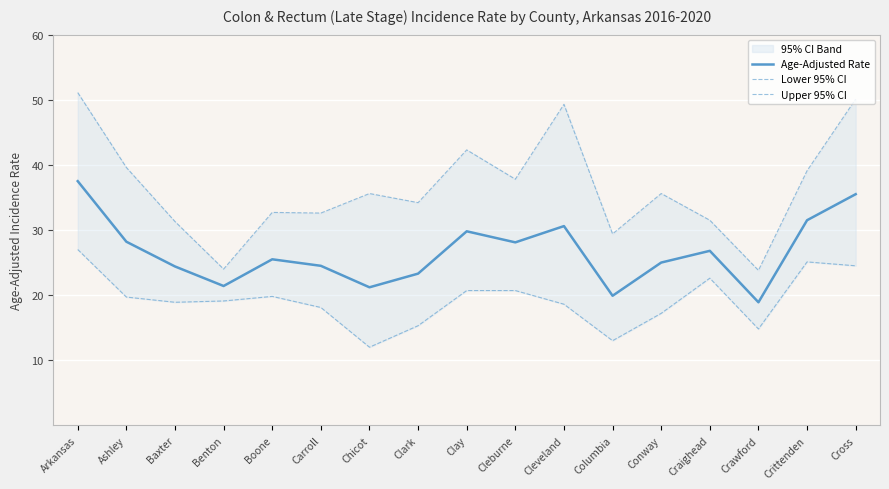

What is the label of the 1st point from the left?

Arkansas